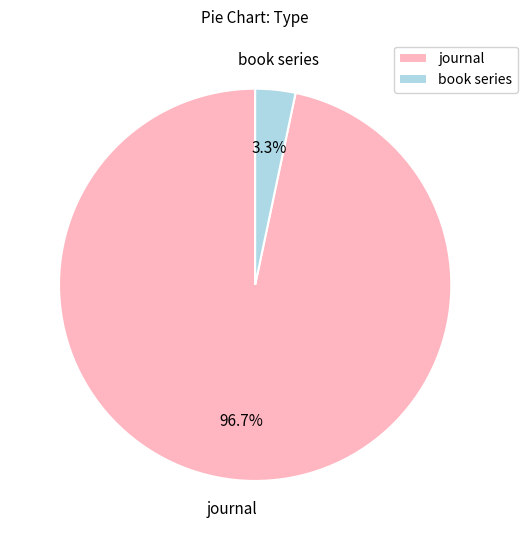

Which has a higher value, journal or book series?

journal